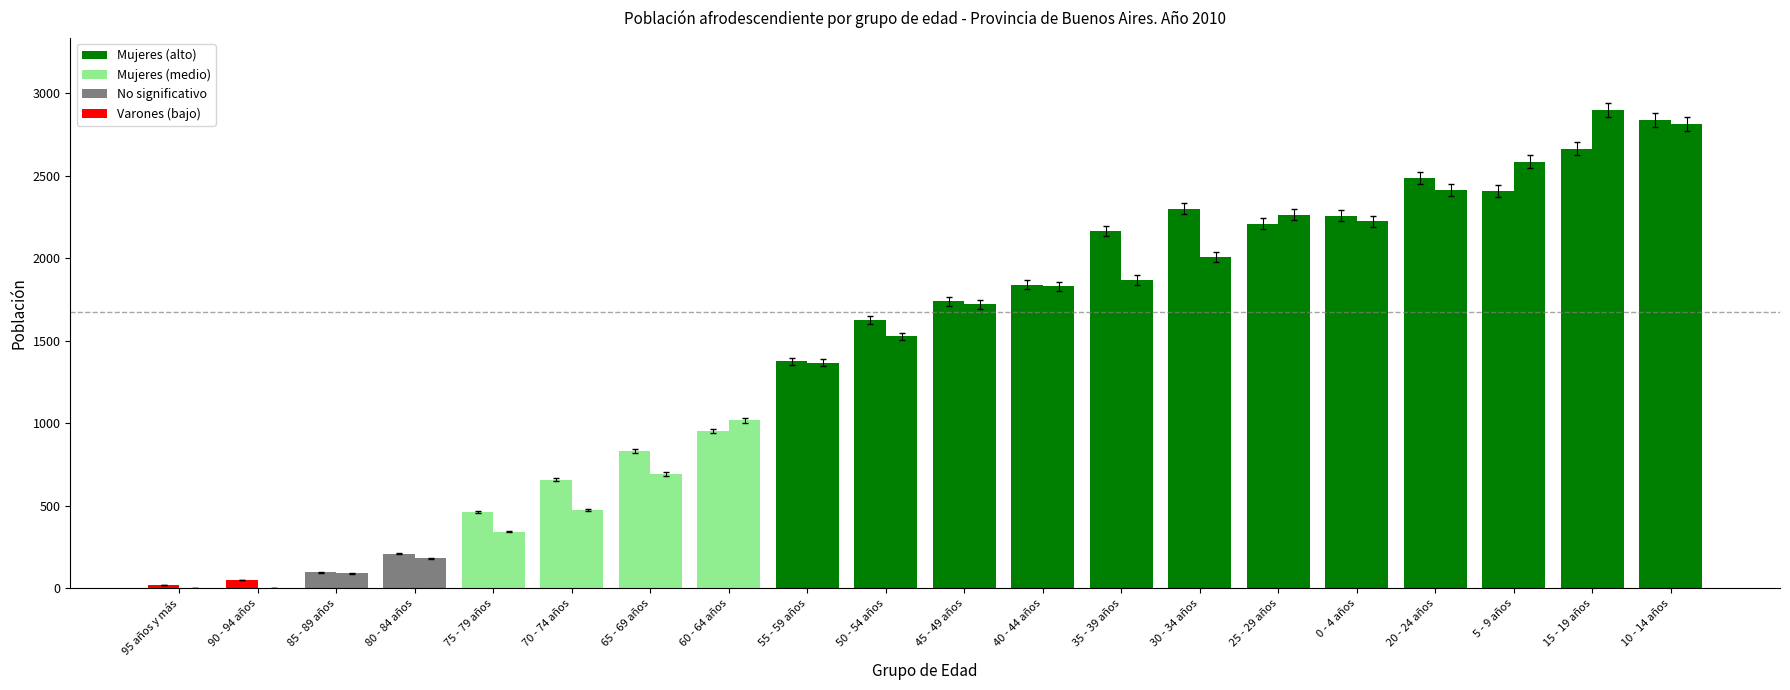

What position from the left is 80 - 84 años?

4